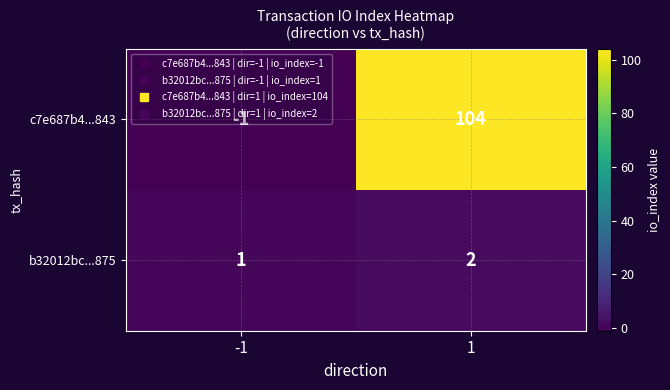

Which label corresponds to the largest value in the chart?

1